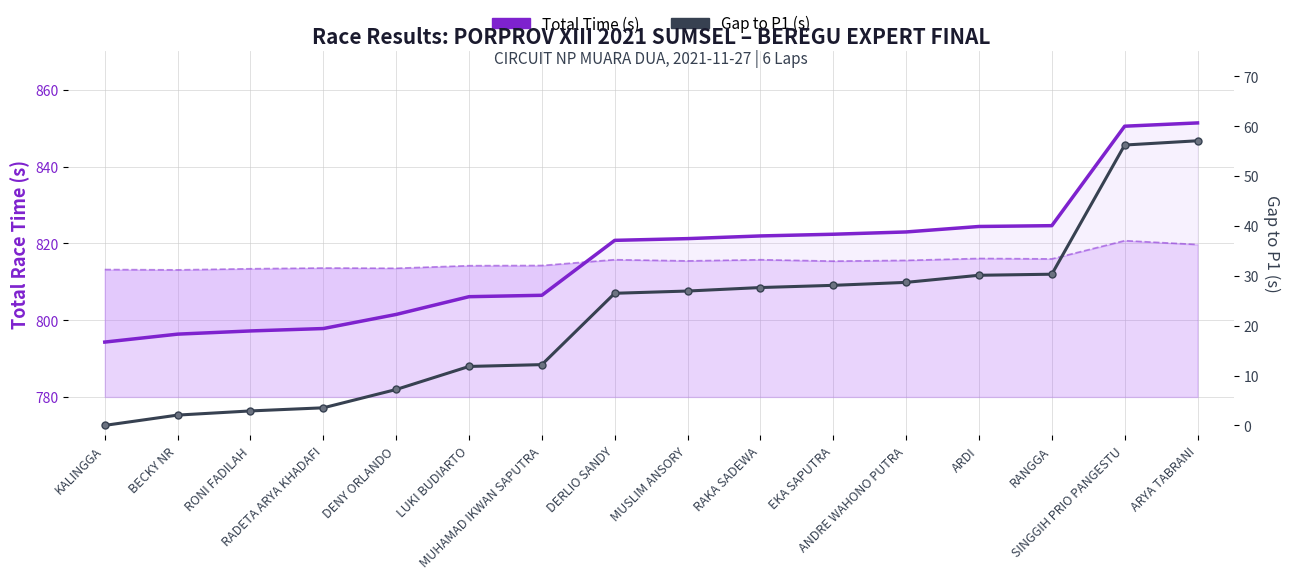

Which series has the largest total across all categories?

Total Time (s)